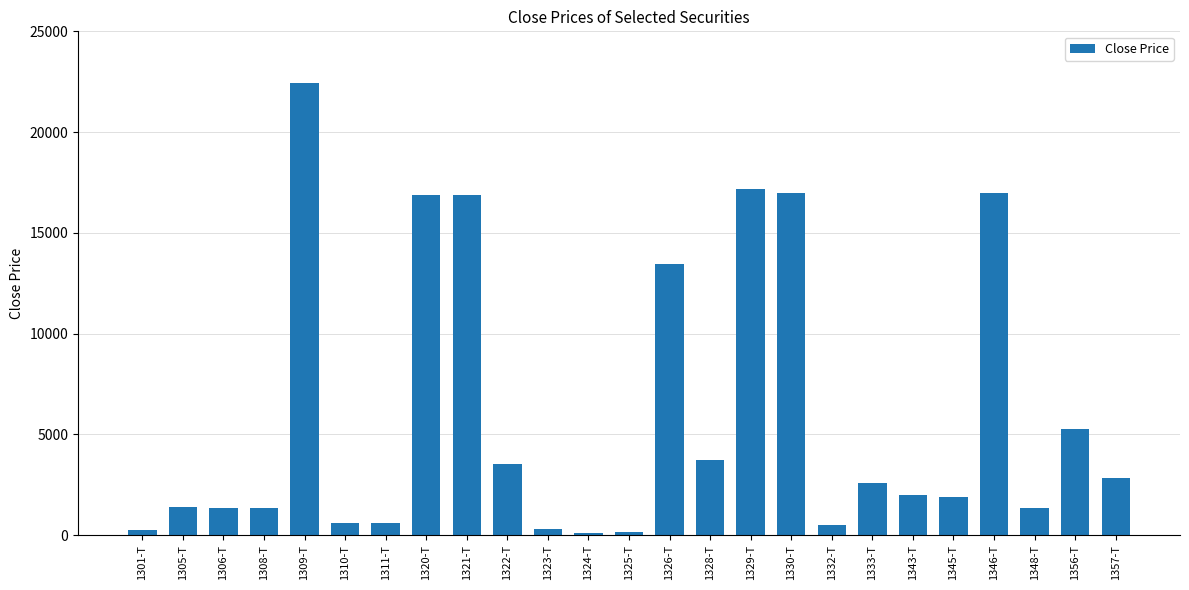

Are the bars grouped side by side (vs. stacked)?

No